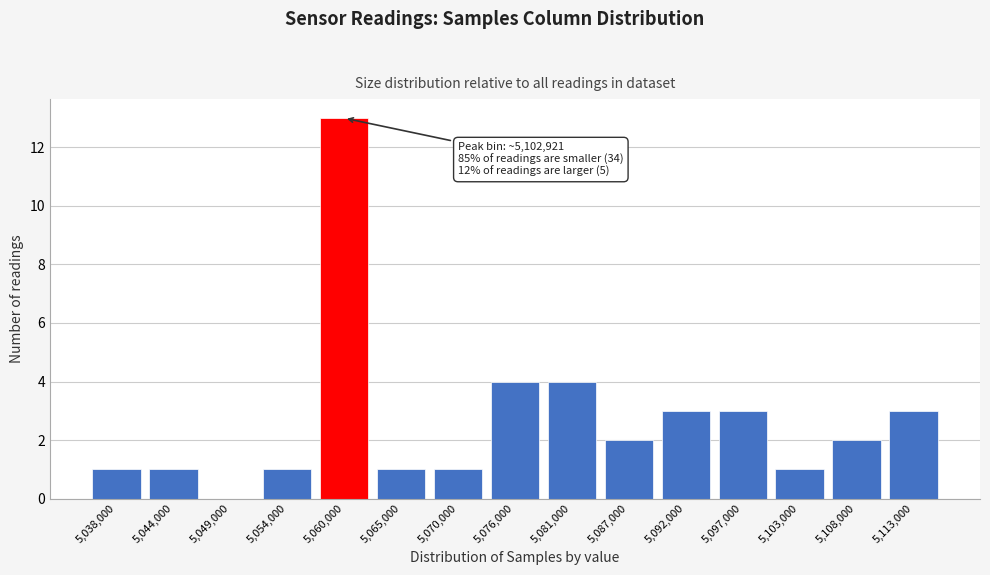

Reading right to left, what are all the values shown in this chart?

5,113,000=3	5,108,000=2	5,103,000=1	5,097,000=3	5,092,000=3	5,087,000=2	5,081,000=4	5,076,000=4	5,070,000=1	5,065,000=1	5,060,000=13	5,054,000=1	5,049,000=0	5,044,000=1	5,038,000=1